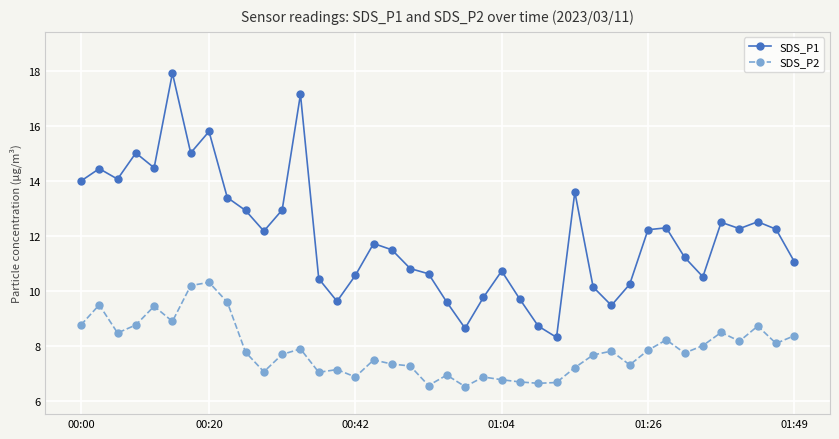

Which series has the largest total across all categories?

SDS_P1